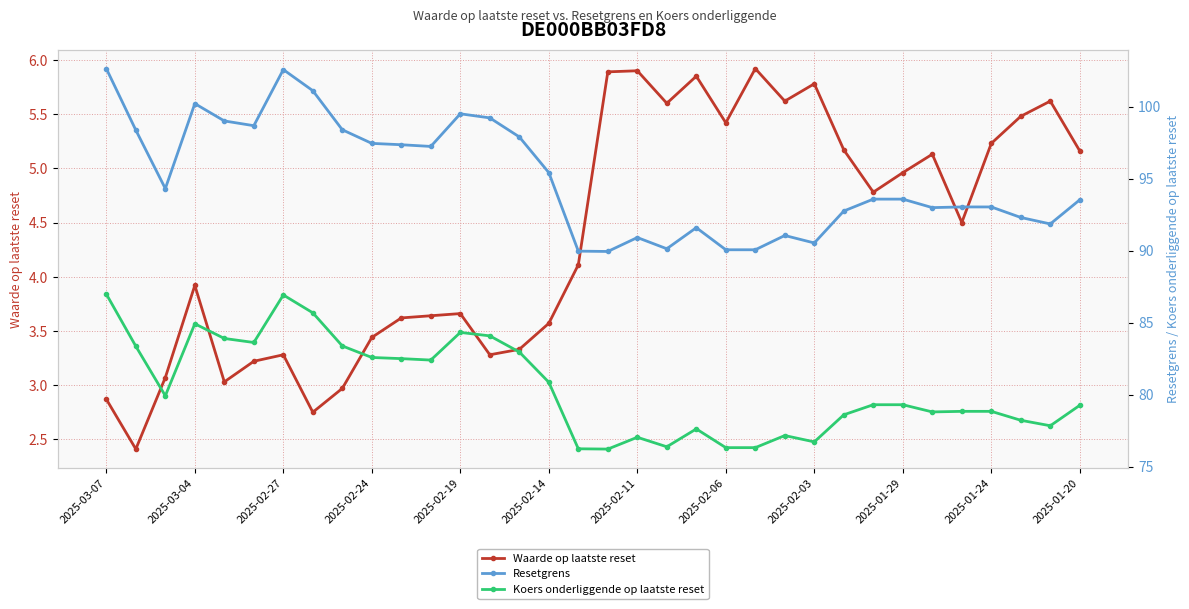

True or false: Resetgrens and Waarde op laatste reset intersect in this chart.

False